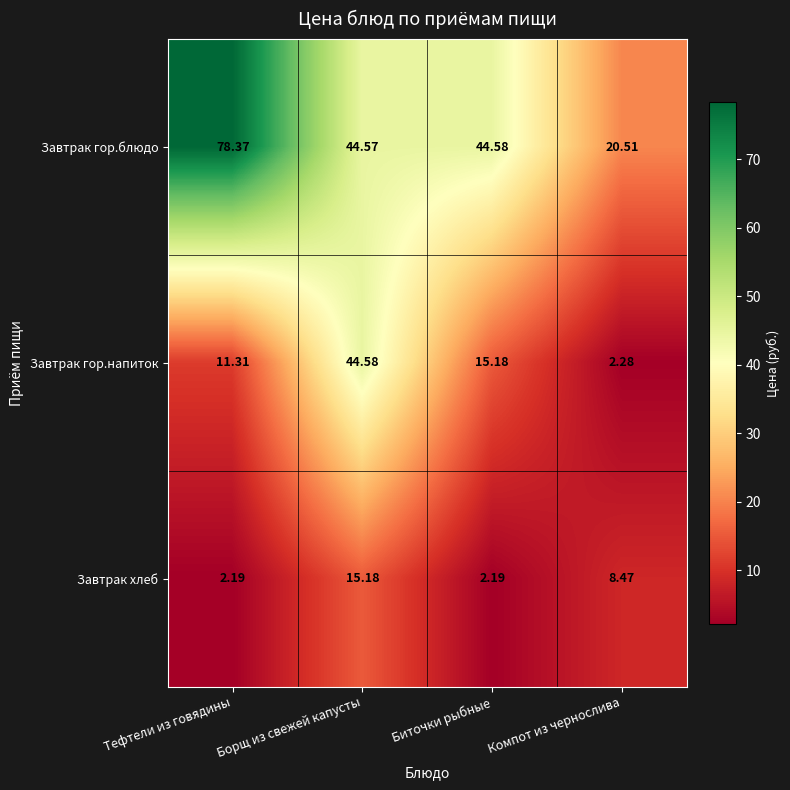

Which series has the widest spread of values?

Завтрак гор.блюдо